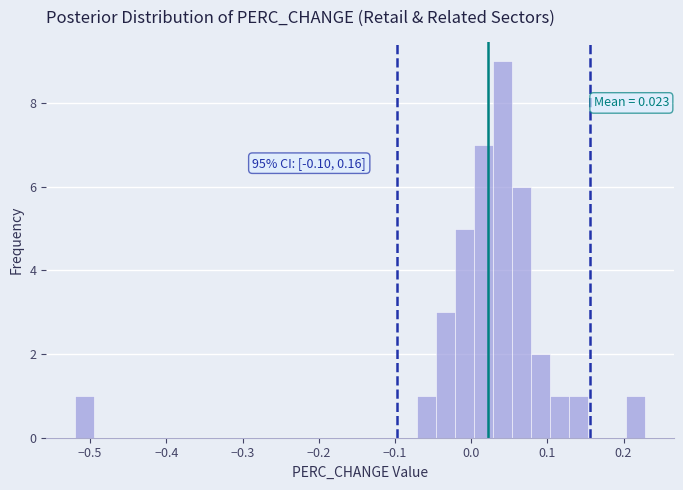

Around what value on the x-axis is the tallest bar? Give the approximate position of its centre, as read against the axis.

0.04